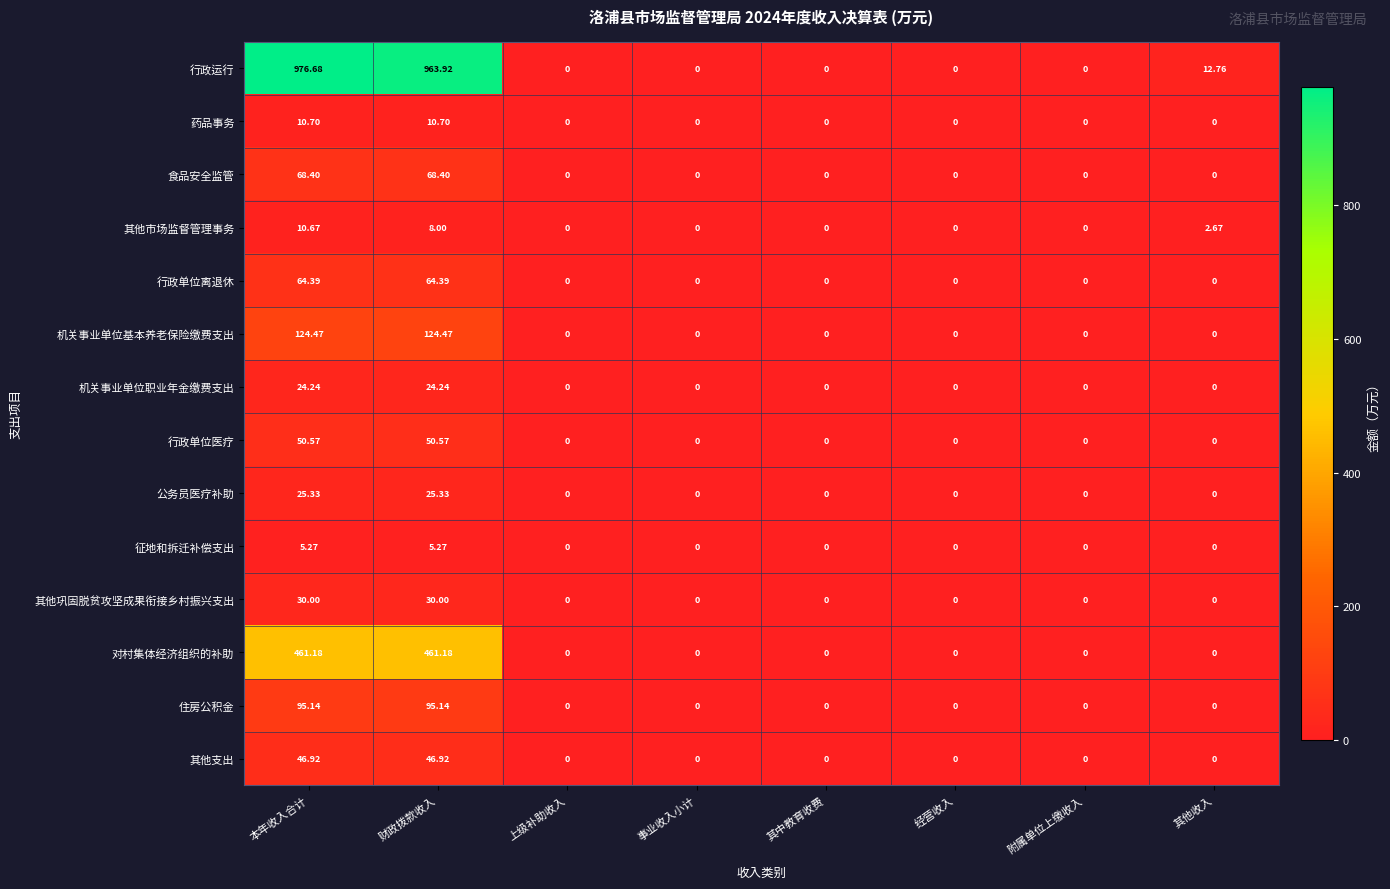

Which series has the largest range (max minus min)?

行政运行